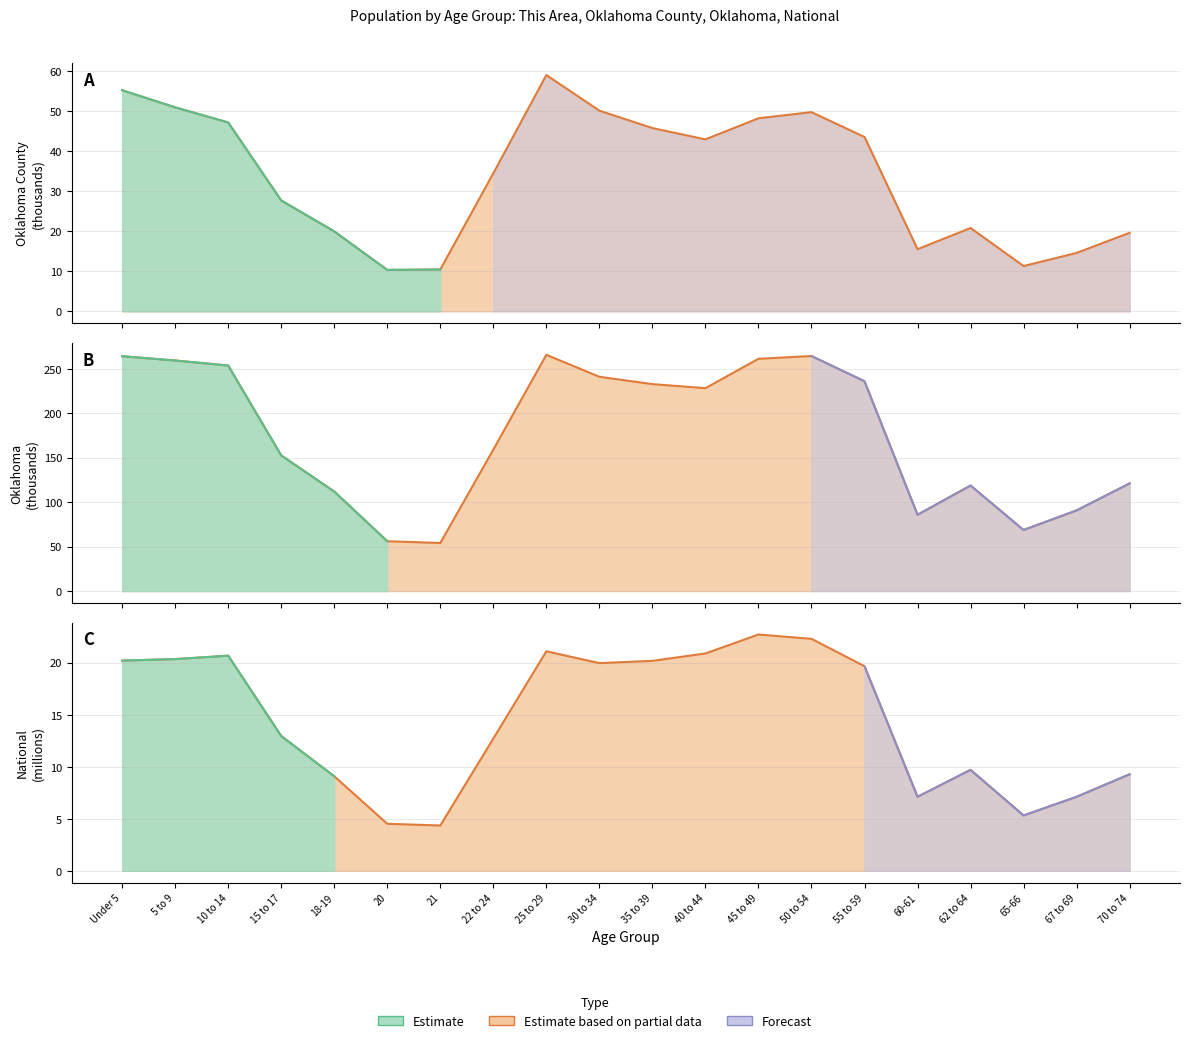

What is the average value of the National series?

14.5